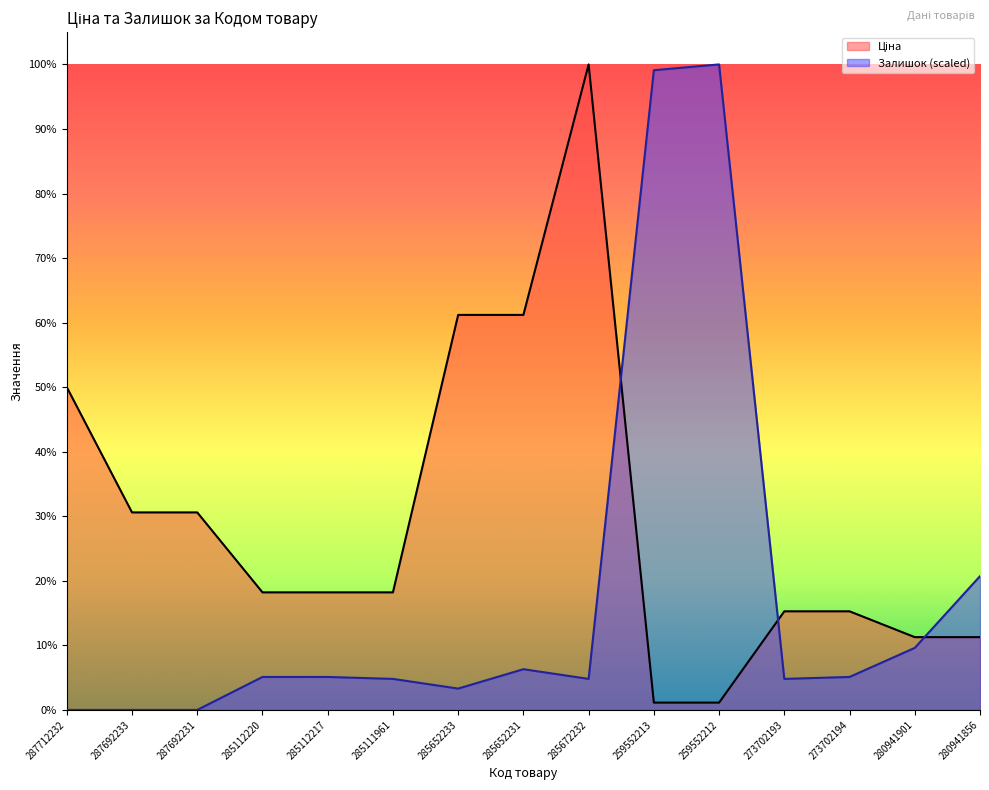

The Залишок series shows 1776.3 at 273702193. True or false?

False